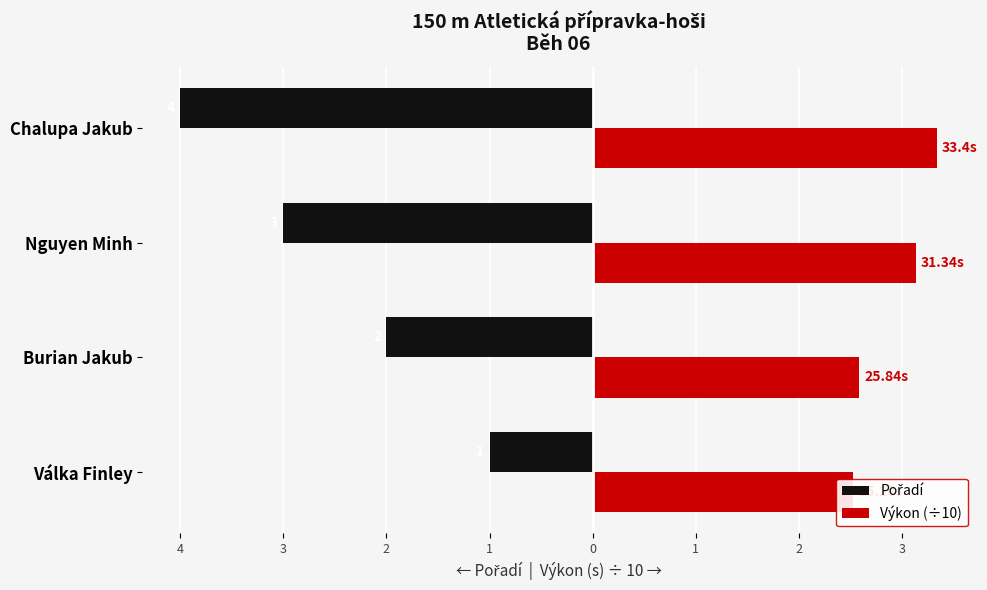

Count the Pořadí values in the range -3 to -1.

3